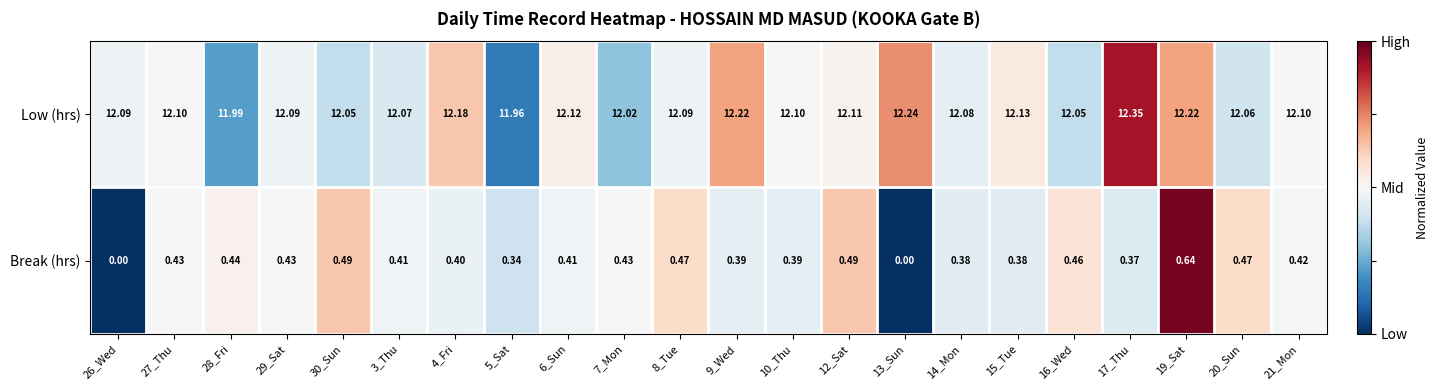

Rank the series by their average value, from lowest to highest.

Break (hrs), Low (hrs)